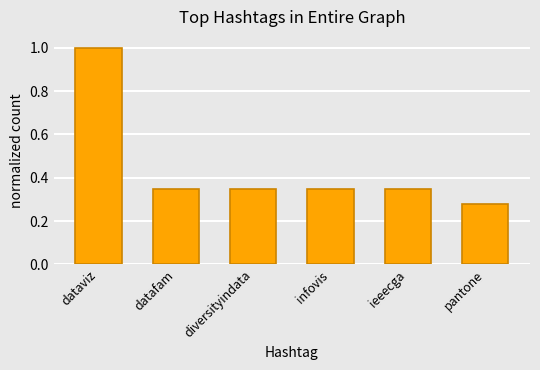

What is the change in value from dataviz to datafam?

-0.7